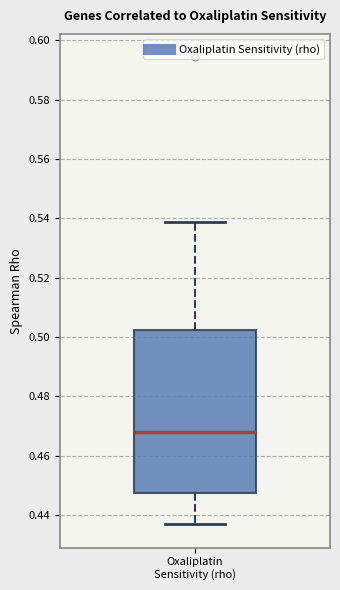

Where is the upper edge of the box for Oxaliplatin Sensitivity (rho) on the y-axis? The values are not printed on the chart, so give them approximately, as read against the axis.

0.502